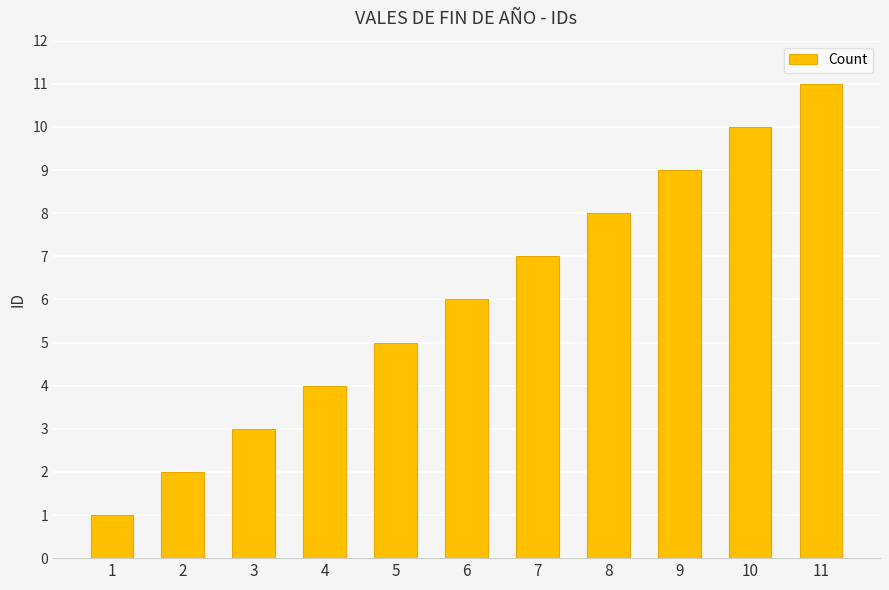

Which label corresponds to the smallest value in the chart?

1